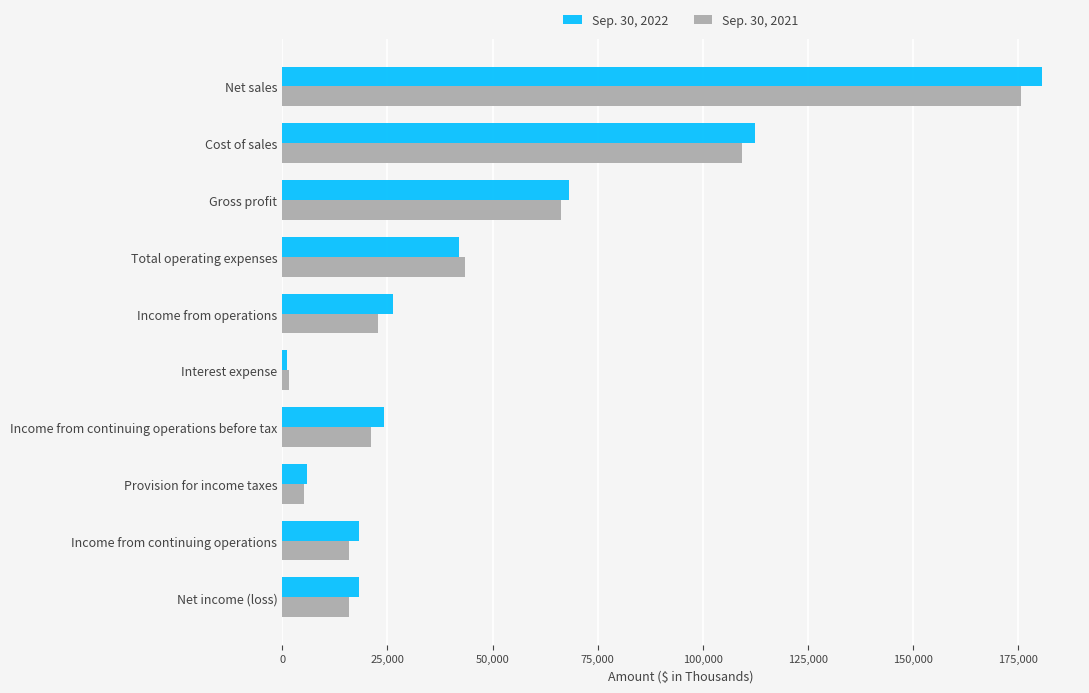

Which series has the largest total across all categories?

Sep. 30, 2022